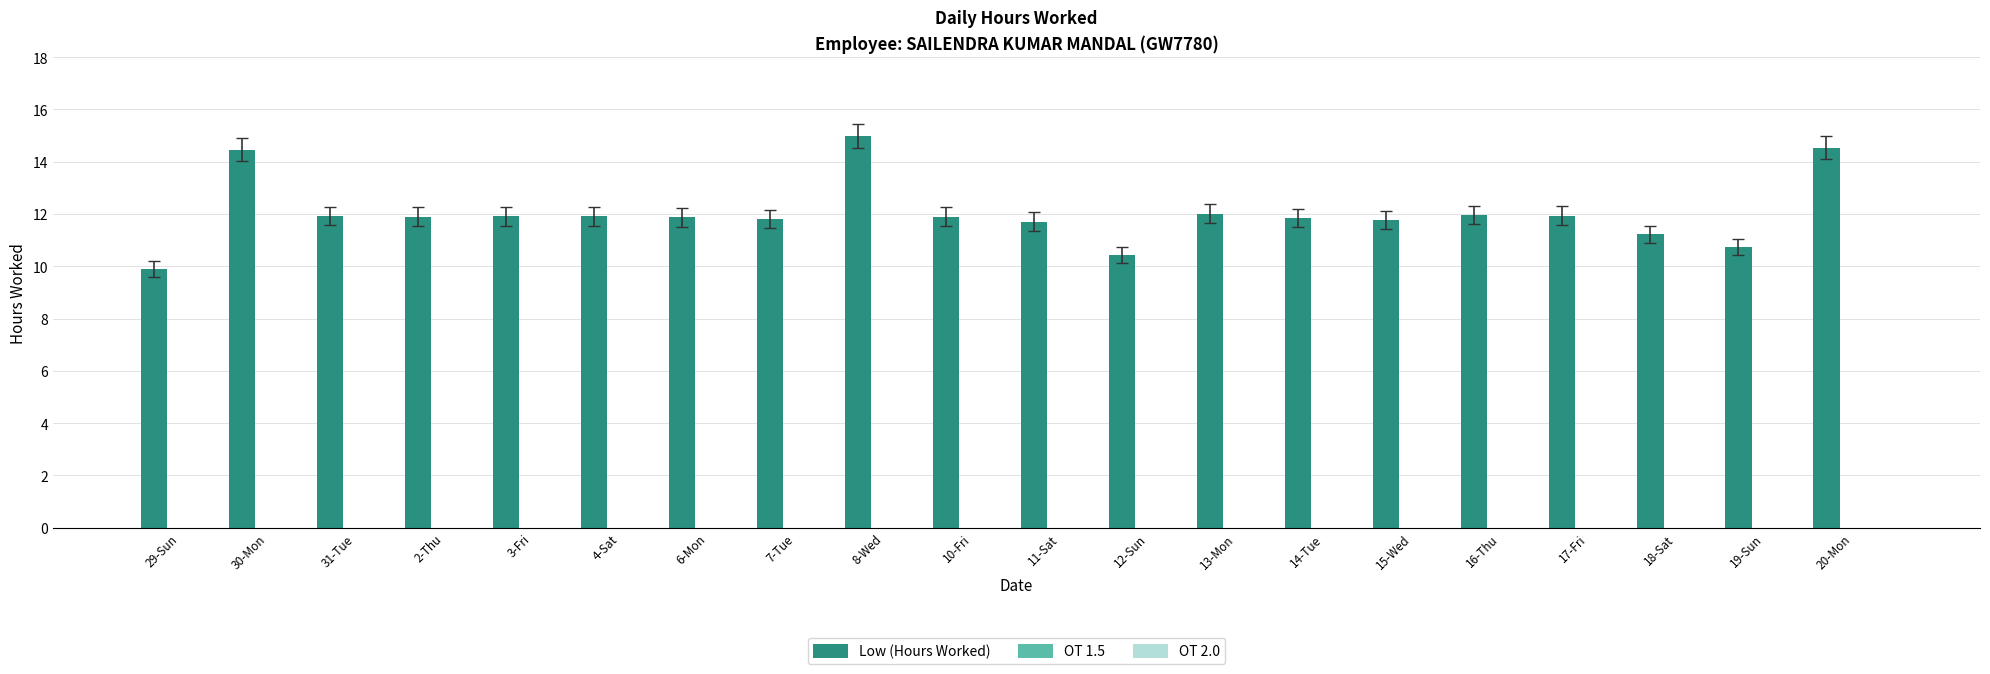

Count the number of data series in this chart.

1